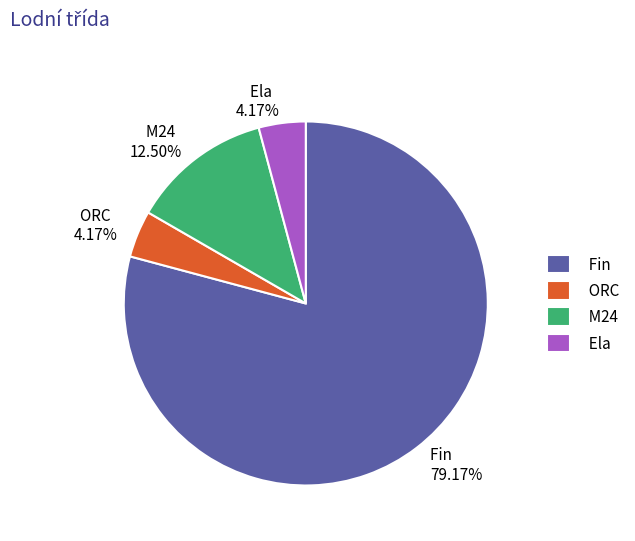

Between Fin and M24, which is larger?

Fin